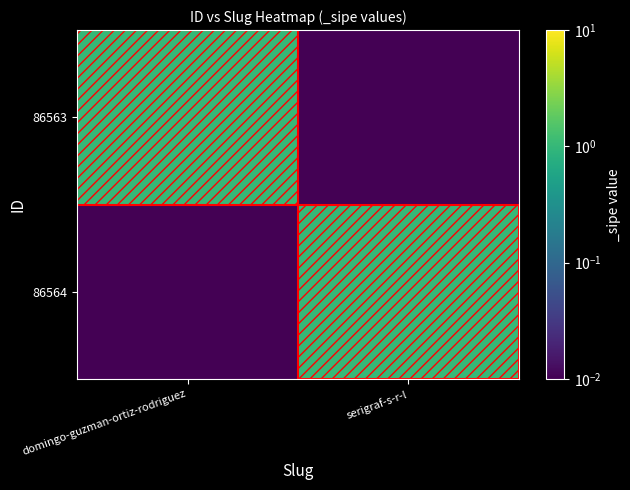

Which series has the largest range (max minus min)?

86563